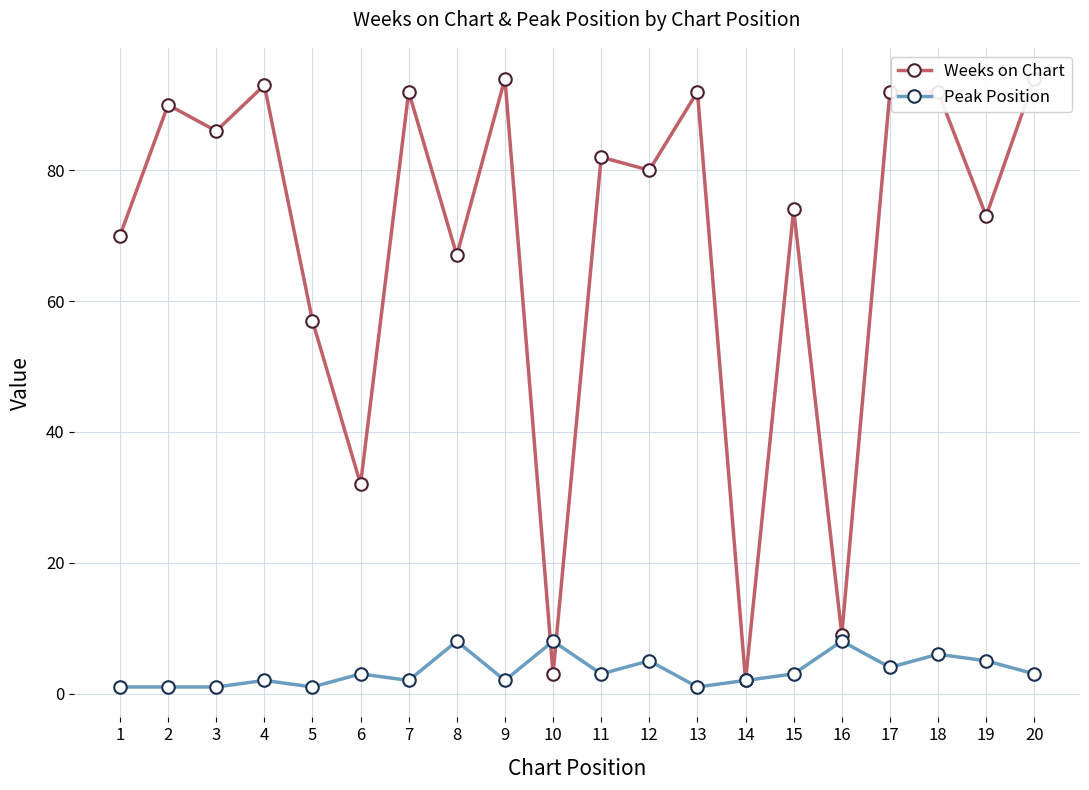

How many values in the Weeks on Chart series are below 82?

10